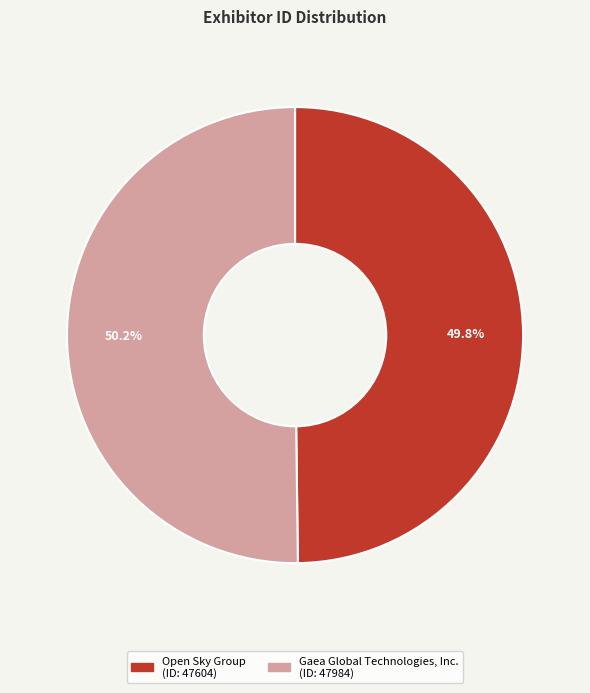

What is the ratio of the value at Gaea Global Technologies, Inc. to the value at Open Sky Group?

1.0